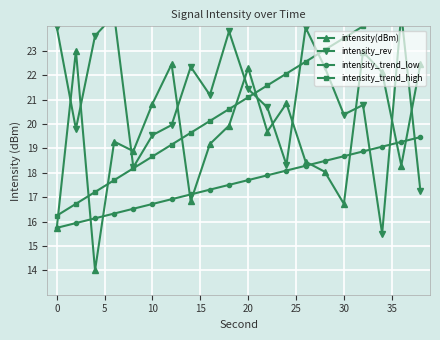

What are all the series names shown in the legend?

intensity(dBm), intensity_rev, intensity_trend_low, intensity_trend_high